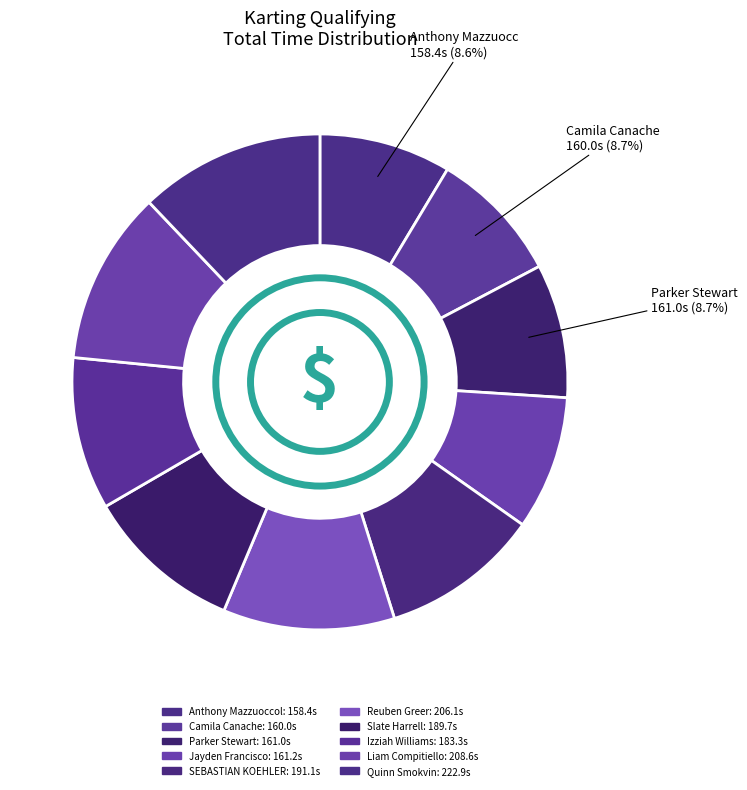

How many slices are in this pie chart?

10